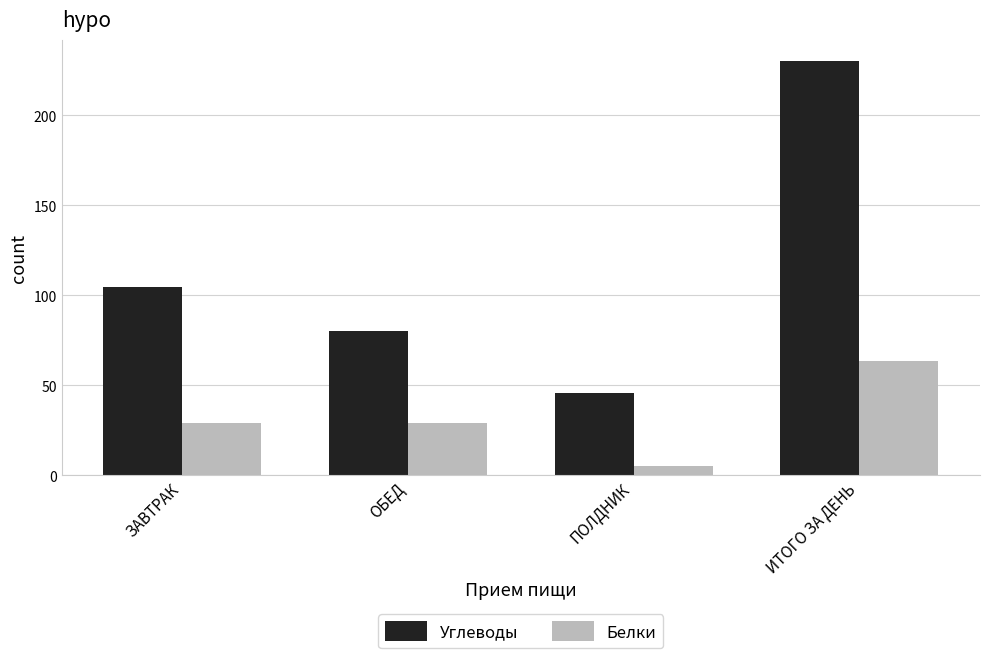

The Белки series shows 29.0 at ОБЕД. True or false?

True